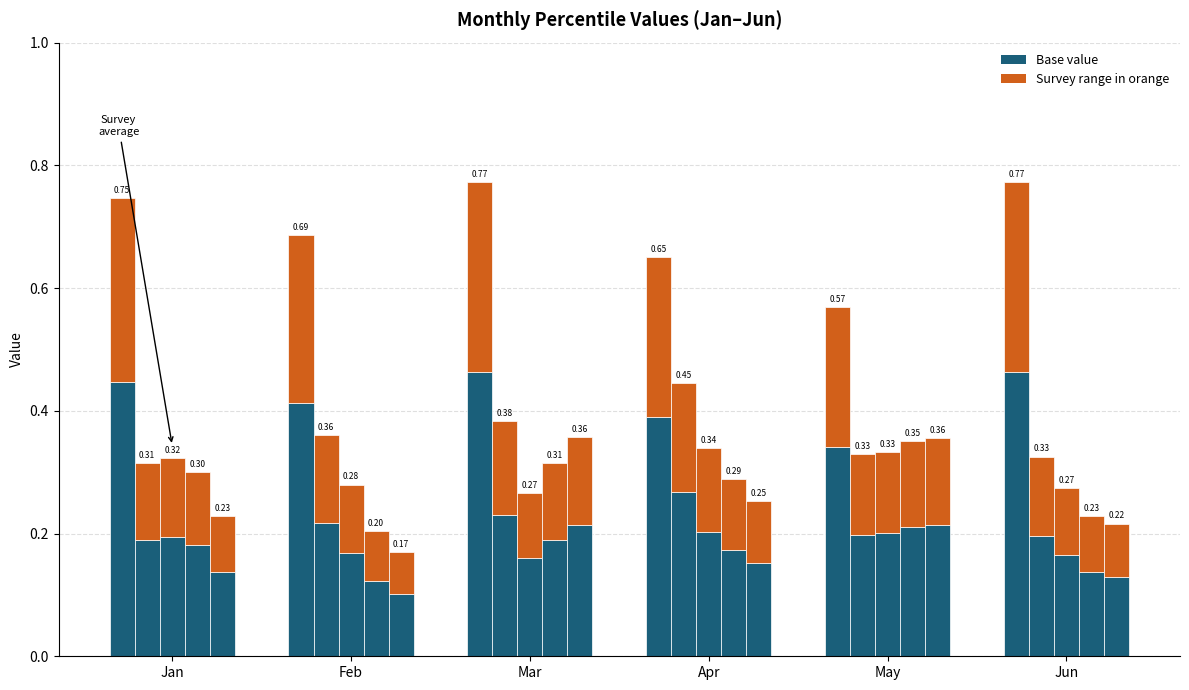

The value of pct05 range at May is 0.3. True or false?

False